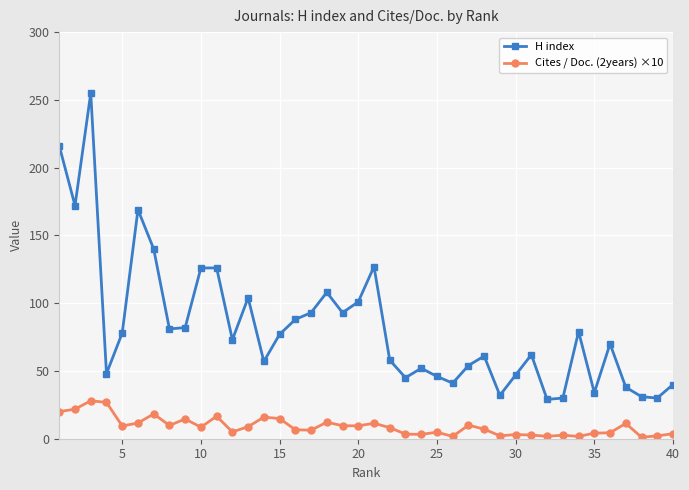

Count the number of categories in the chart.

40